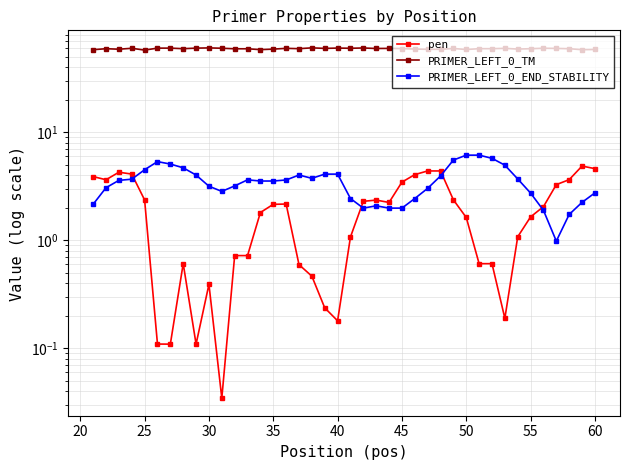

True or false: pen has more than 1 points higher than both neighbors.

True